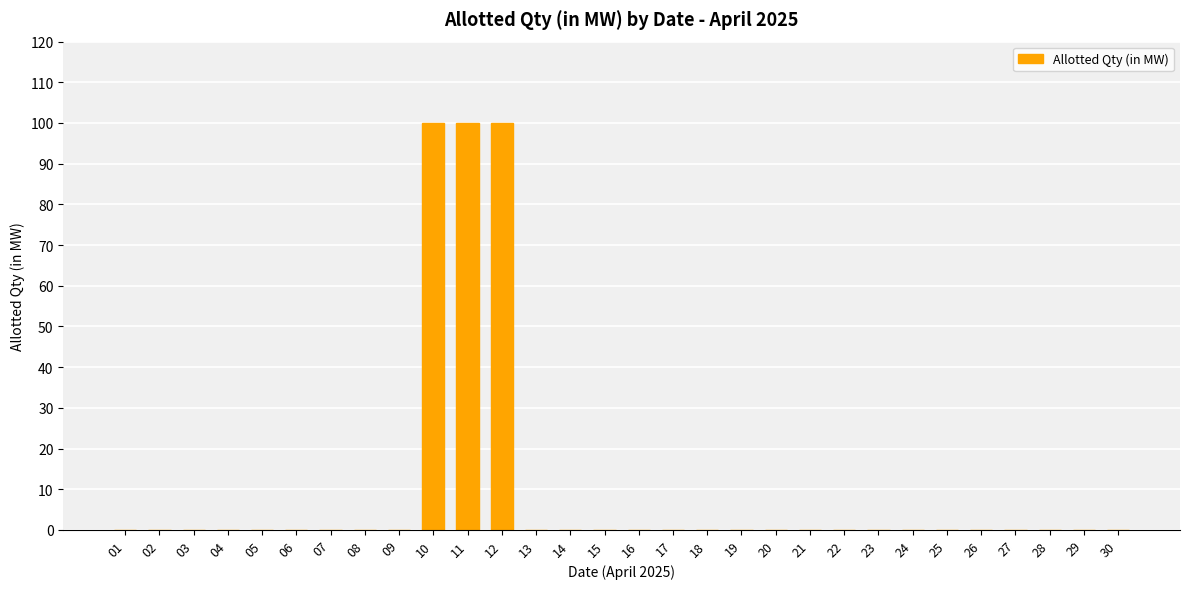

What is the sum of all values?

300